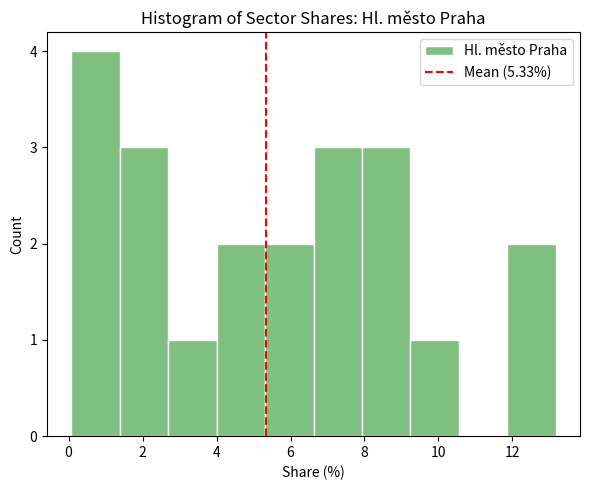

Reading left to right, list every bar in this chart as the range it spans on the x-axis followed by its height. Neither the bar edges nor the heights are printed on the chart, so give them approximately, as read against the axes.

0.0 to 1.4: 4
1.4 to 2.6: 3
2.6 to 4.0: 1
4.0 to 5.4: 2
5.4 to 6.6: 2
6.6 to 8.0: 3
8.0 to 9.2: 3
9.2 to 10.6: 1
10.6 to 11.8: 0
11.8 to 13.2: 2